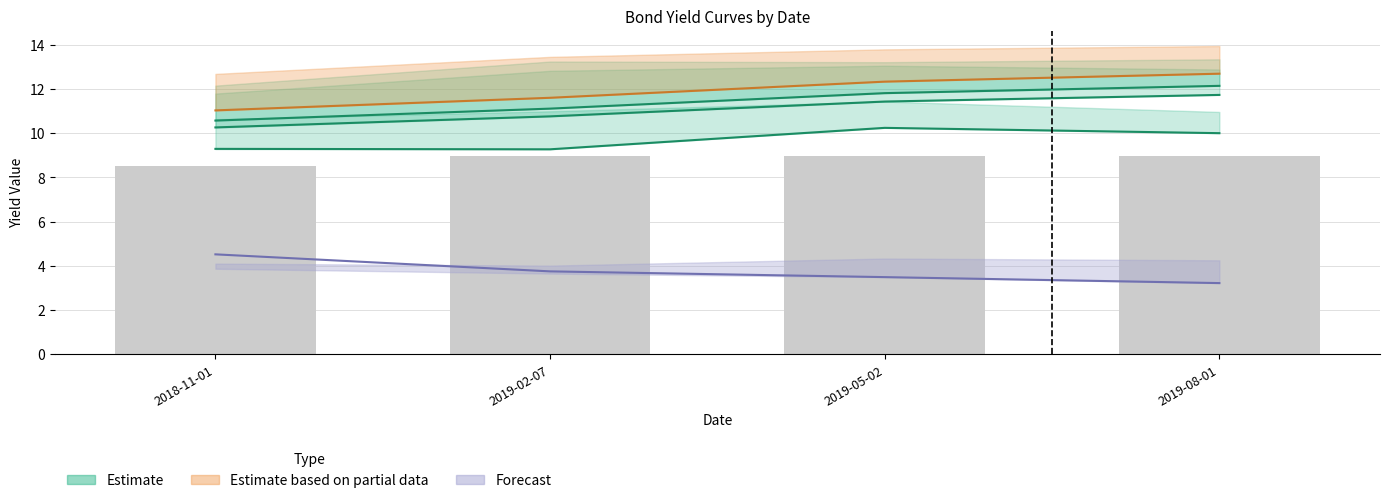

What position from the left is 2018-11-01?

1